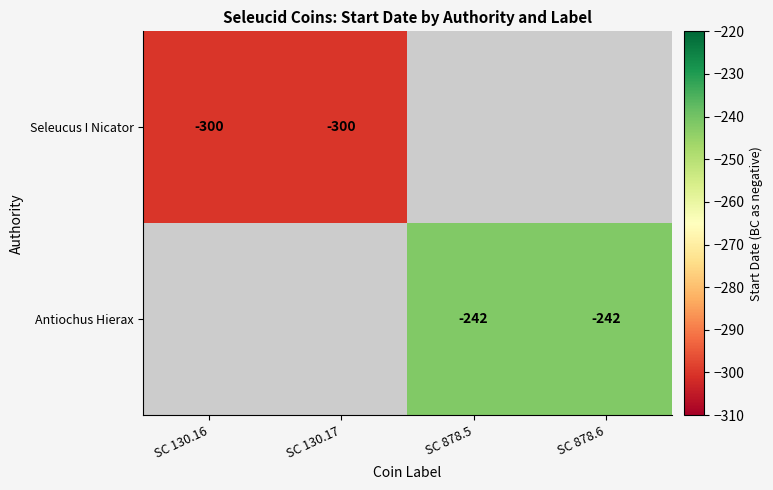

True or false: Seleucus I Nicator has a value of -103 at SC 130.17.

False